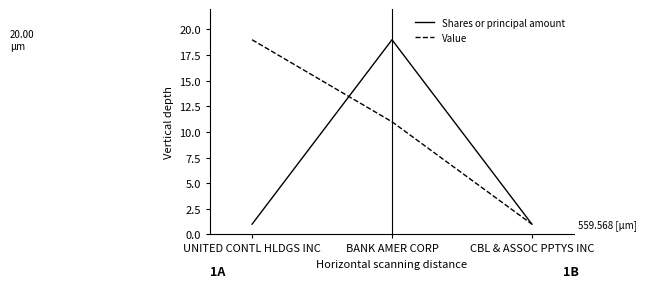

Does the chart have visible grid lines?

No